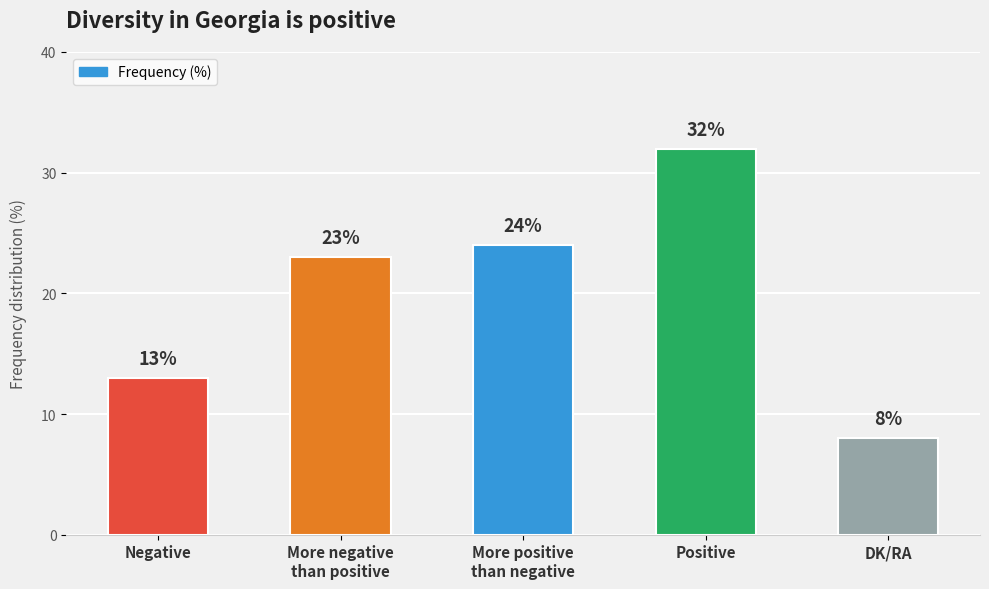

Is it true that the value at Positive is 57?

False